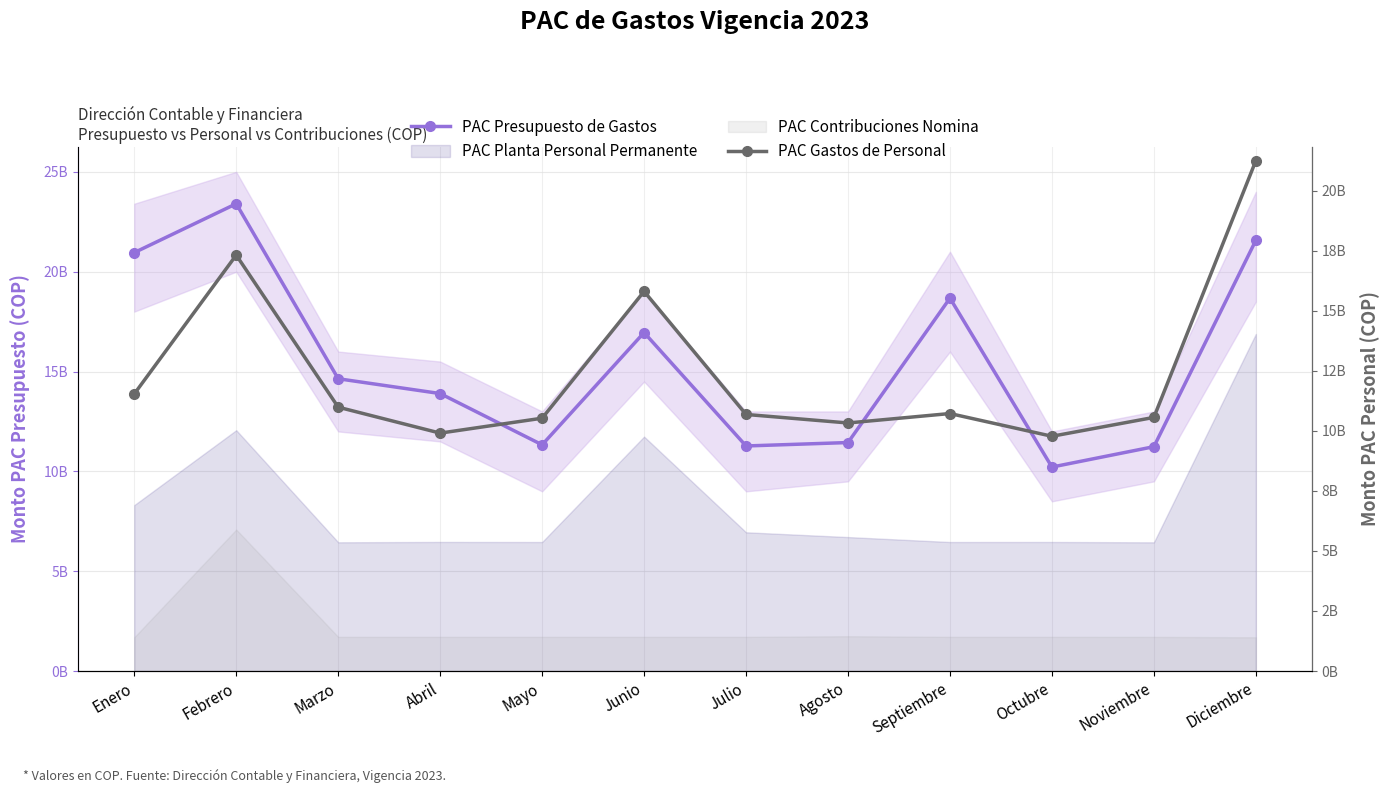

What is the label of the 3rd point from the right?

Octubre